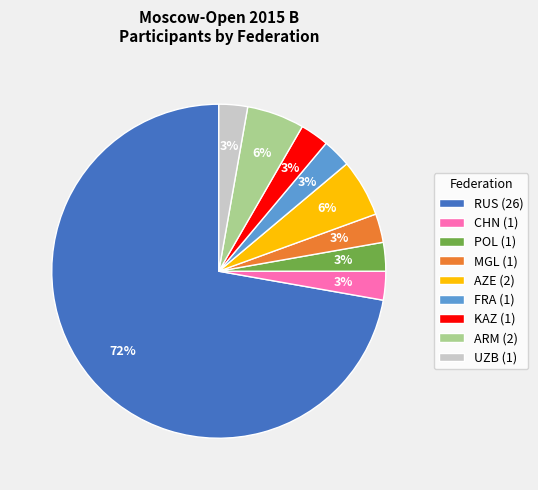

To the nearest percent, what is the average slice percentage?

11%